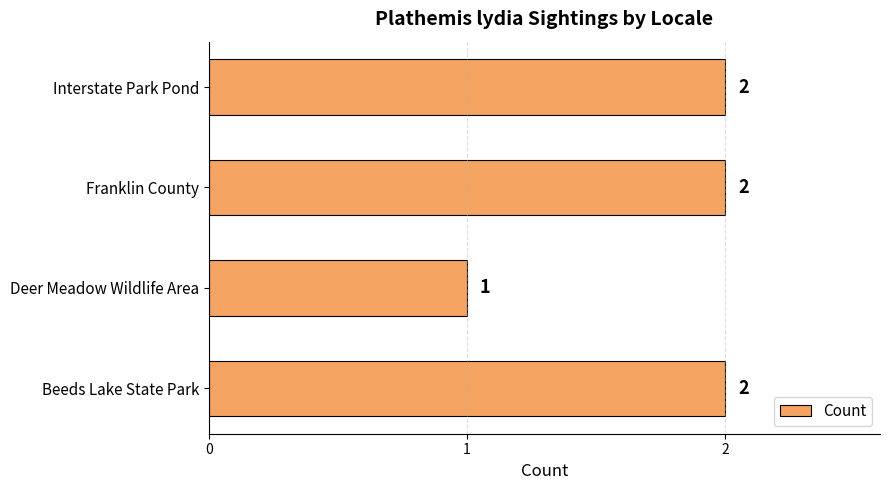

Count the values in the range 2 to 3.

3